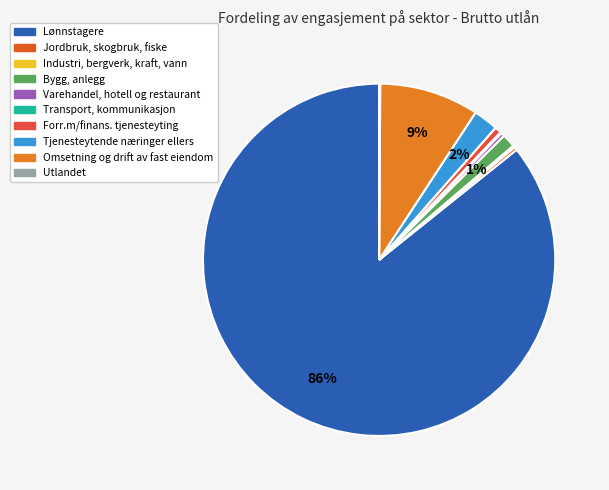

Which category has the biggest portion of the pie?

Lønnstagere